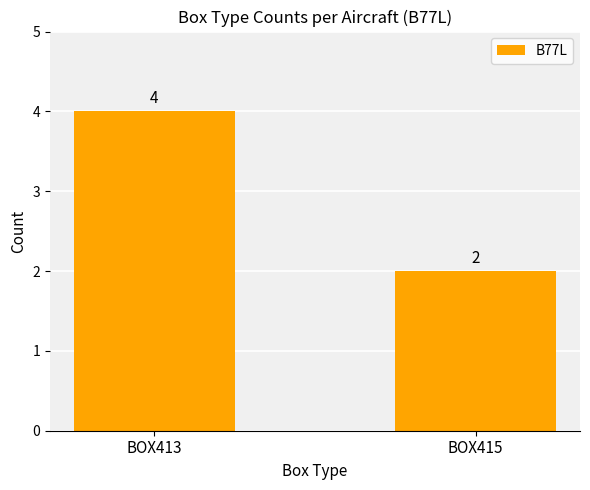

How many distinct data groups are displayed?

1